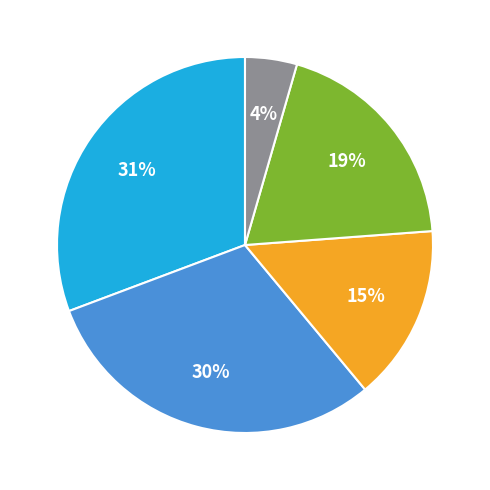

To the nearest percent, what is the average slice percentage?

20%